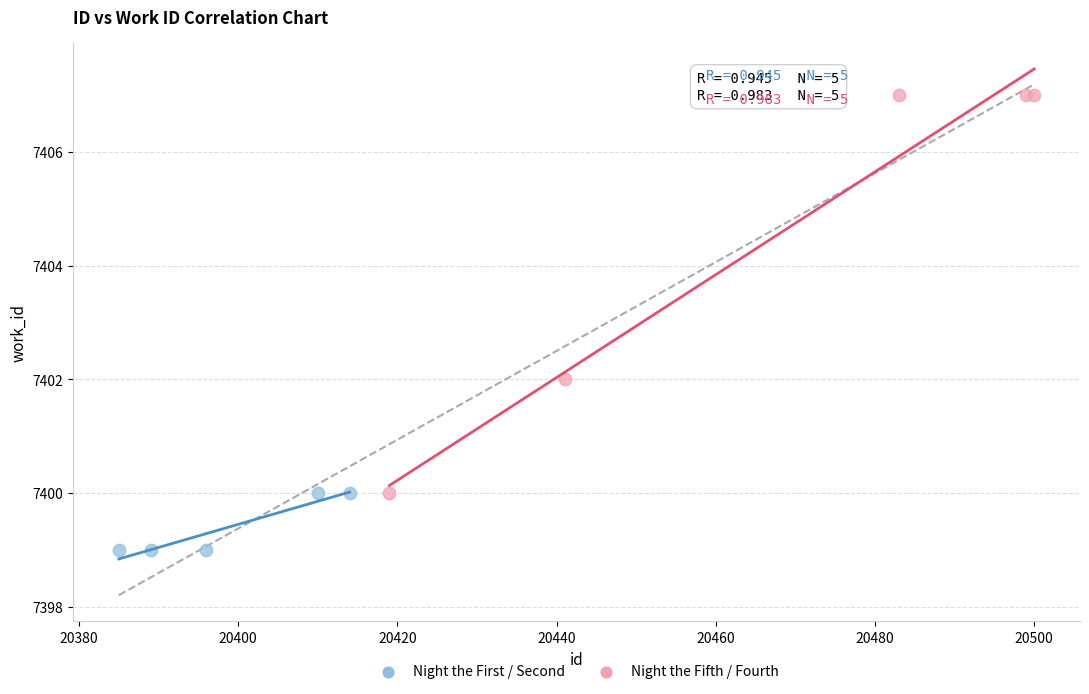

What are all the series names shown in the legend?

Night the First / Second, Night the Fifth / Fourth